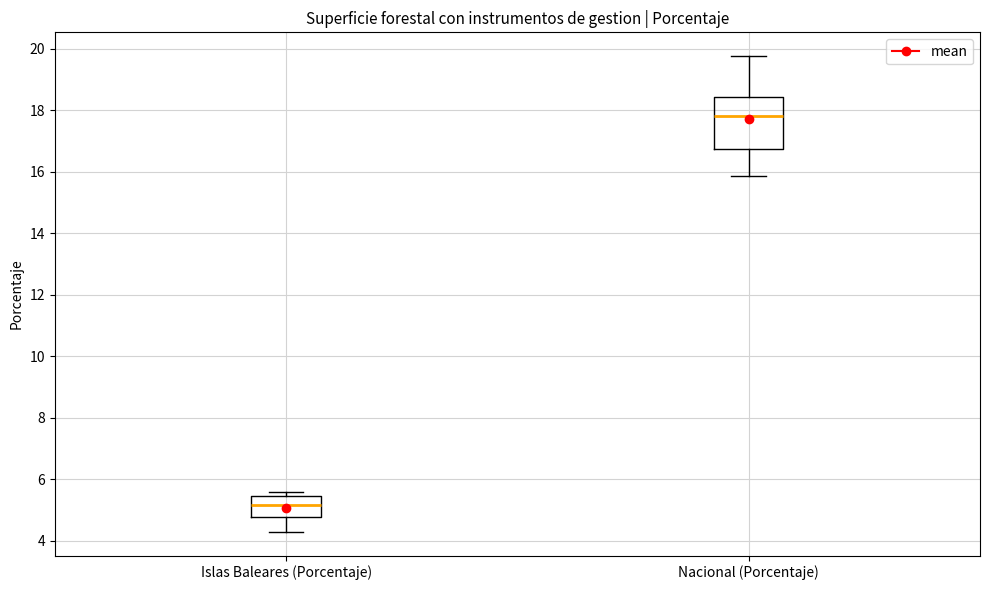

Reading left to right, transcribe this box plot: for each box, give where its median line is, the range the box spans, and where its two whiskers end, as read against the y-axis. The values are not printed on the chart, so give them approximately, as read against the axis.

Islas Baleares (Porcentaje): median 5.2, box 4.8 to 5.4, whiskers 4.2 to 5.6
Nacional (Porcentaje): median 17.8, box 16.8 to 18.4, whiskers 15.8 to 19.8